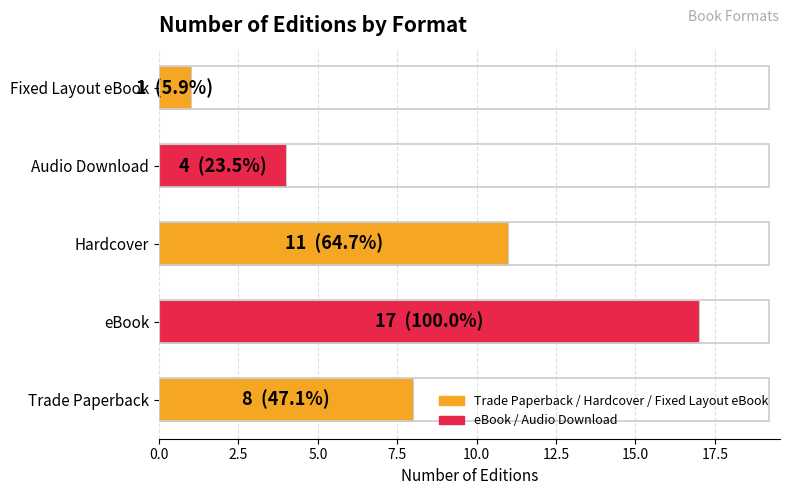

List the labels in order of value, smallest first.

Fixed Layout eBook, Audio Download, Trade Paperback, Hardcover, eBook